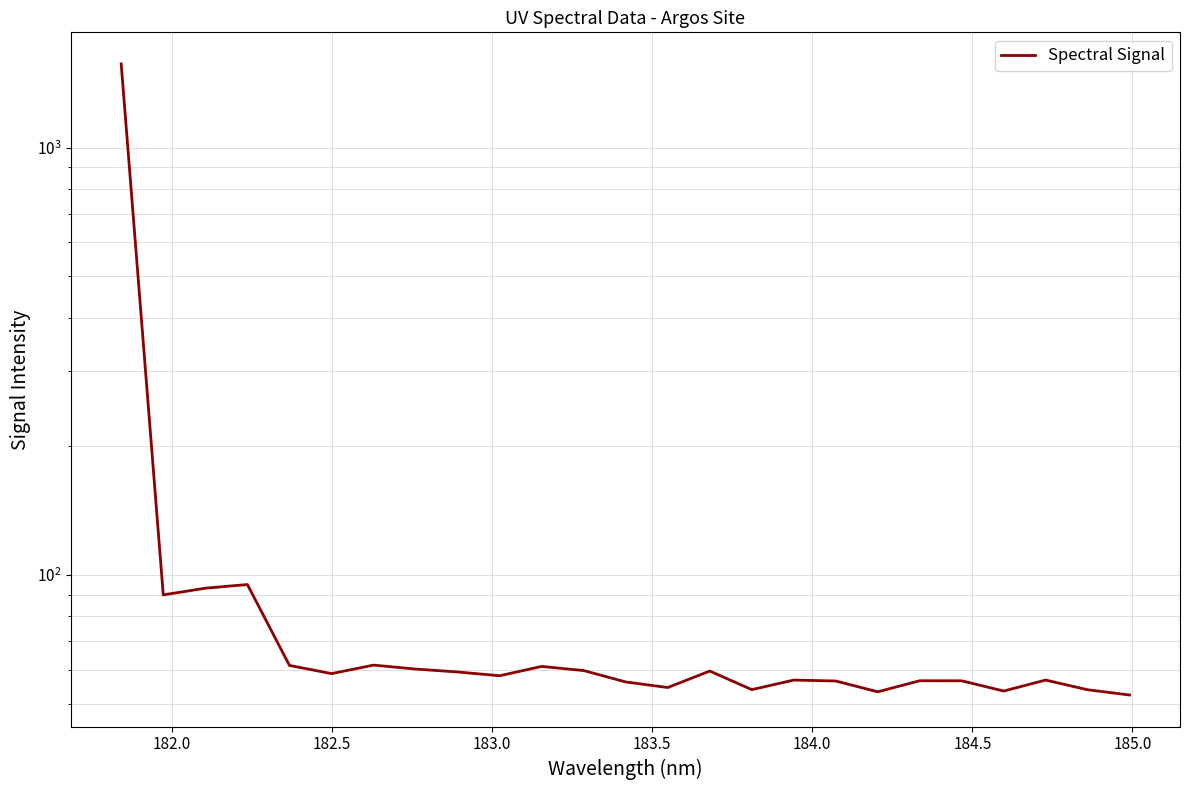

True or false: the data shows 98.3 at 184.5.

False